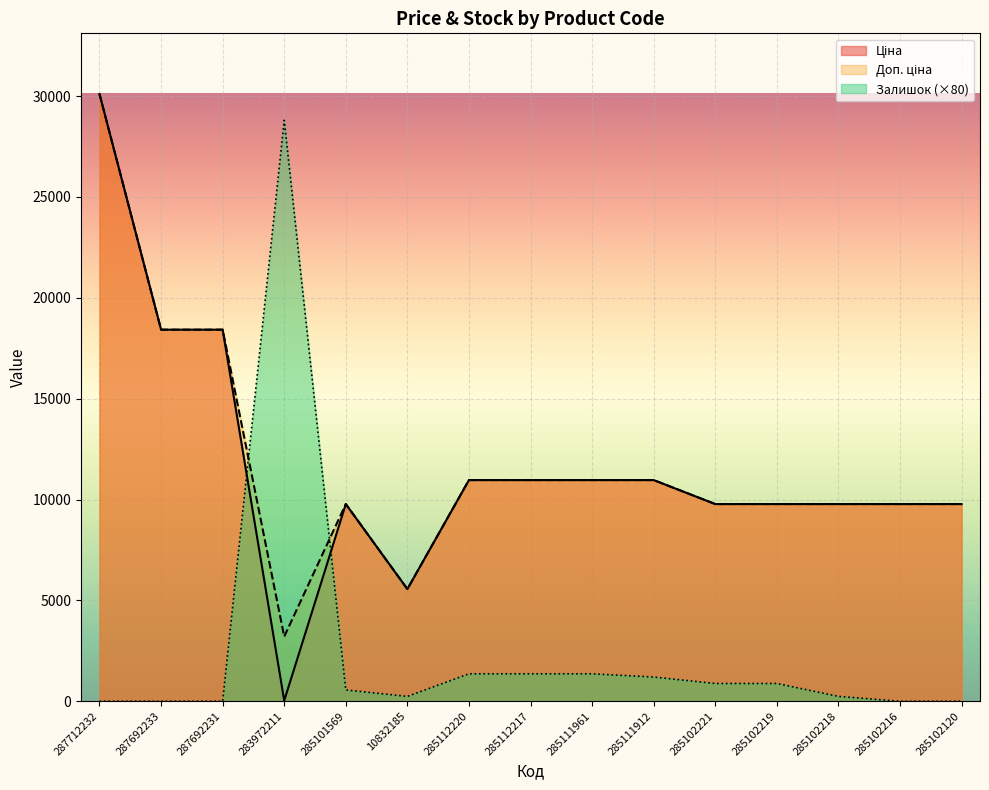

List the labels in order of Ціна value, smallest first.

283972211, 10832185, 285101569, 285102221, 285102219, 285102218, 285102216, 285102120, 285112220, 285112217, 285111961, 285111912, 287692233, 287692231, 287712232